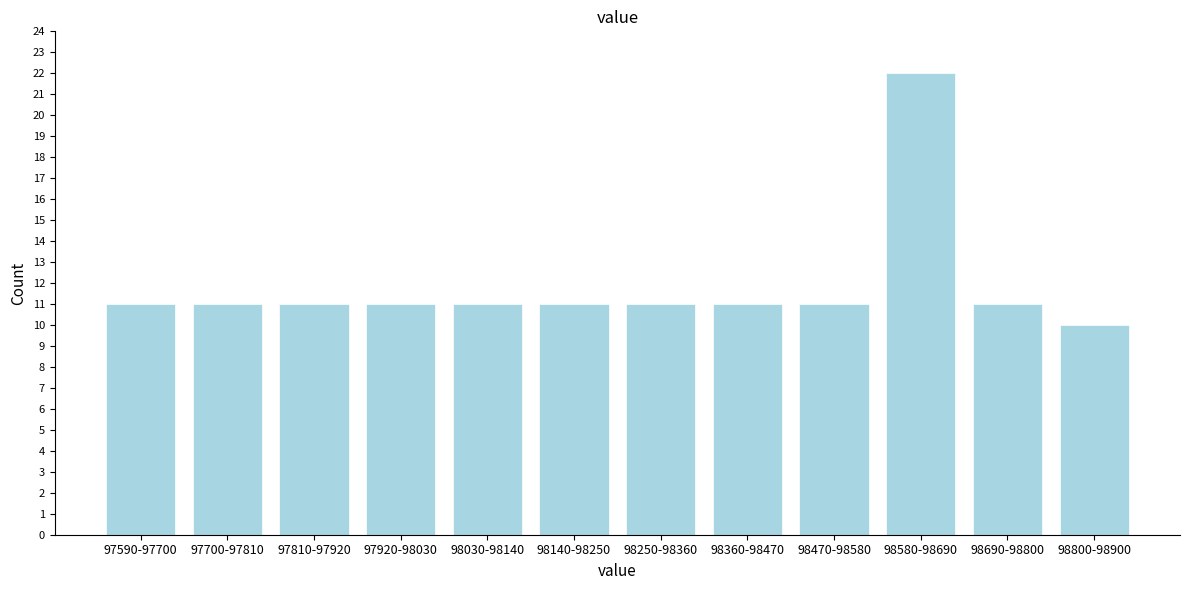

Reading left to right, transcribe all the data shown in this chart.

97590-97700=11	97700-97810=11	97810-97920=11	97920-98030=11	98030-98140=11	98140-98250=11	98250-98360=11	98360-98470=11	98470-98580=11	98580-98690=22	98690-98800=11	98800-98900=10